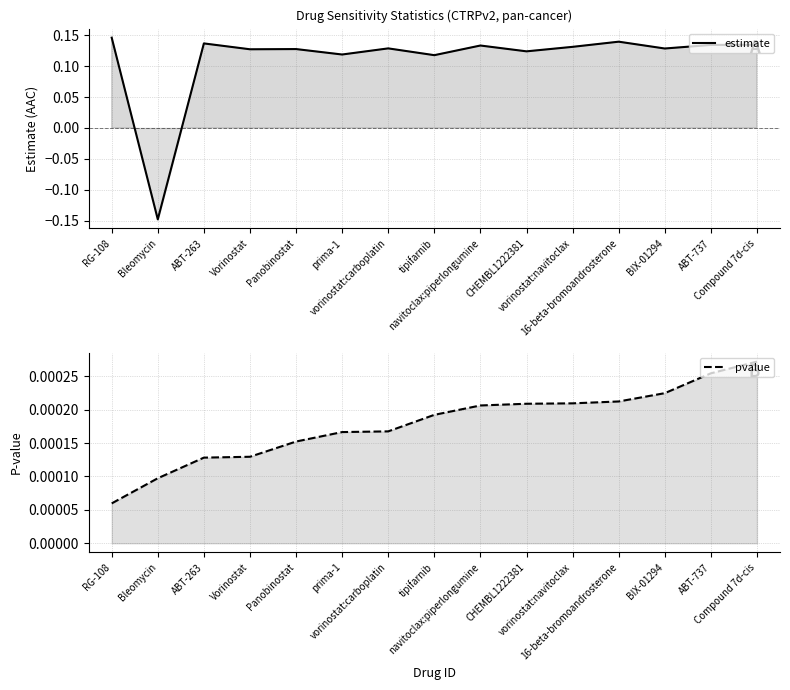

Which series changed the most between prima-1 and CHEMBL1222381?

estimate